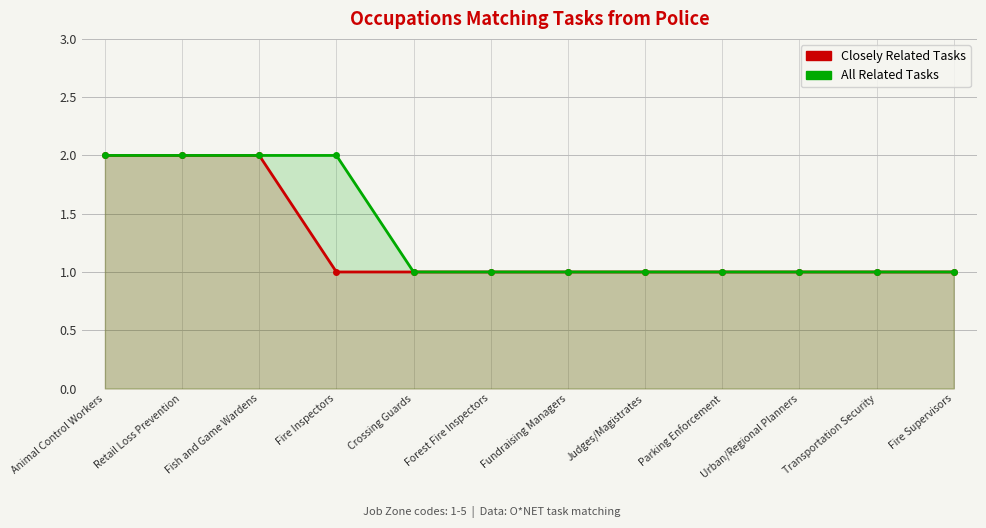

True or false: All Related Tasks has a value of 3 at Fish and Game Wardens.

False